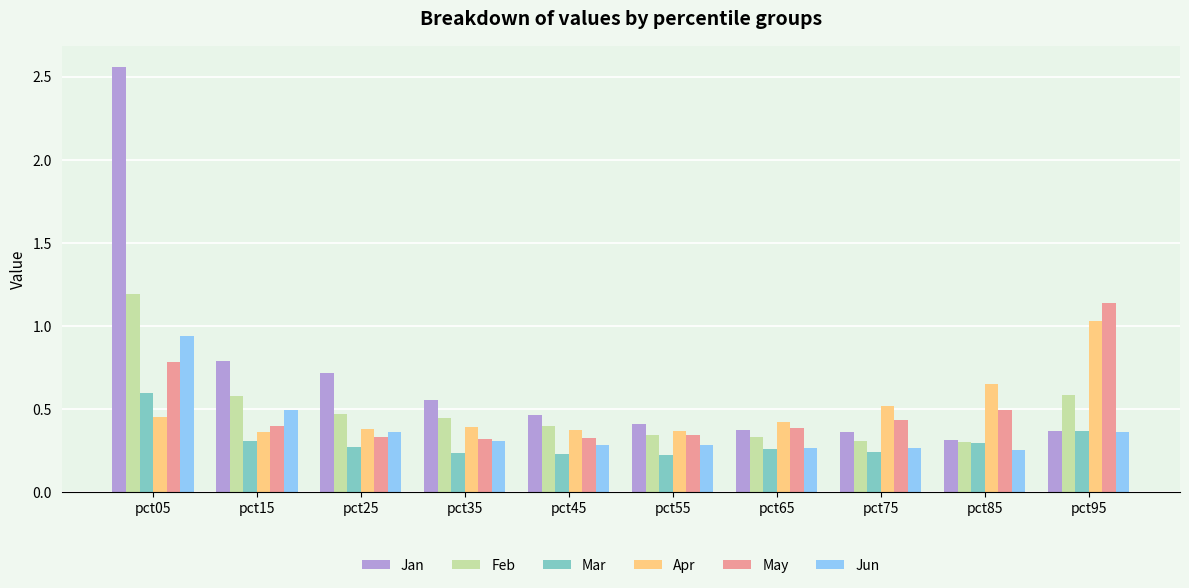

What is the total value across all series at pct05?

6.5